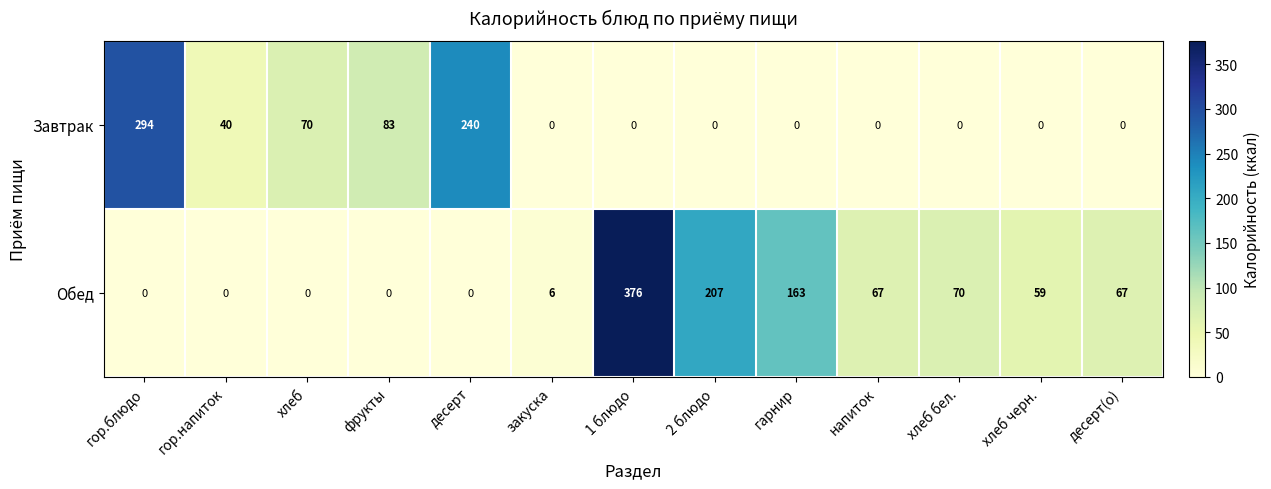

Reading left to right, extract all data points from this chart.

Завтрак: 294	40	70	83	240	0	0	0	0	0	0	0	0
Обед: 0	0	0	0	0	6	376	207	163	67	70	59	67